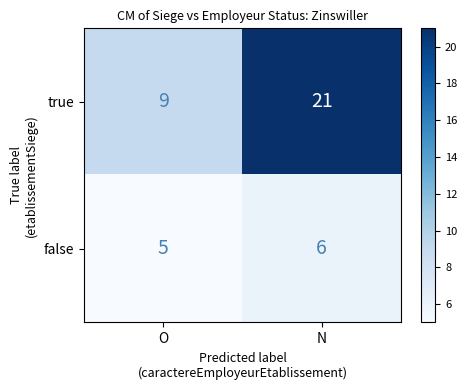

What is the sum of the false values at O and N?

11